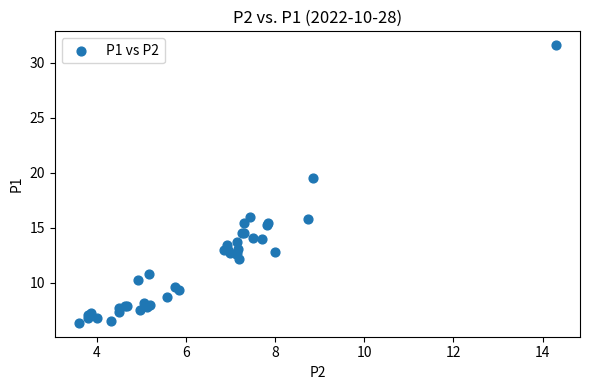

What Y value in the scatter plot is closest to 18?

19.6